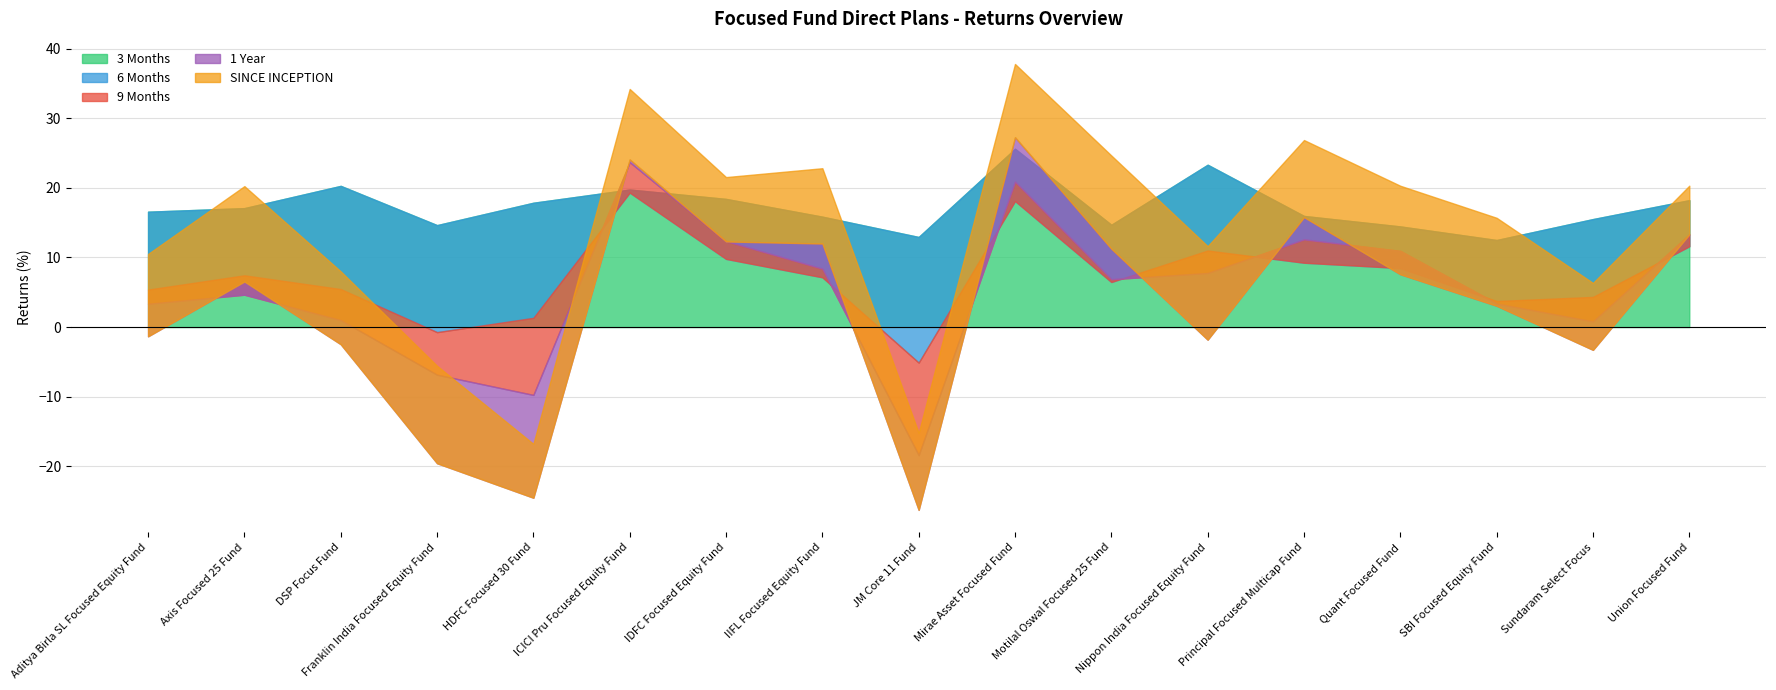

What is the label of the 14th point from the left?

Quant Focused Fund